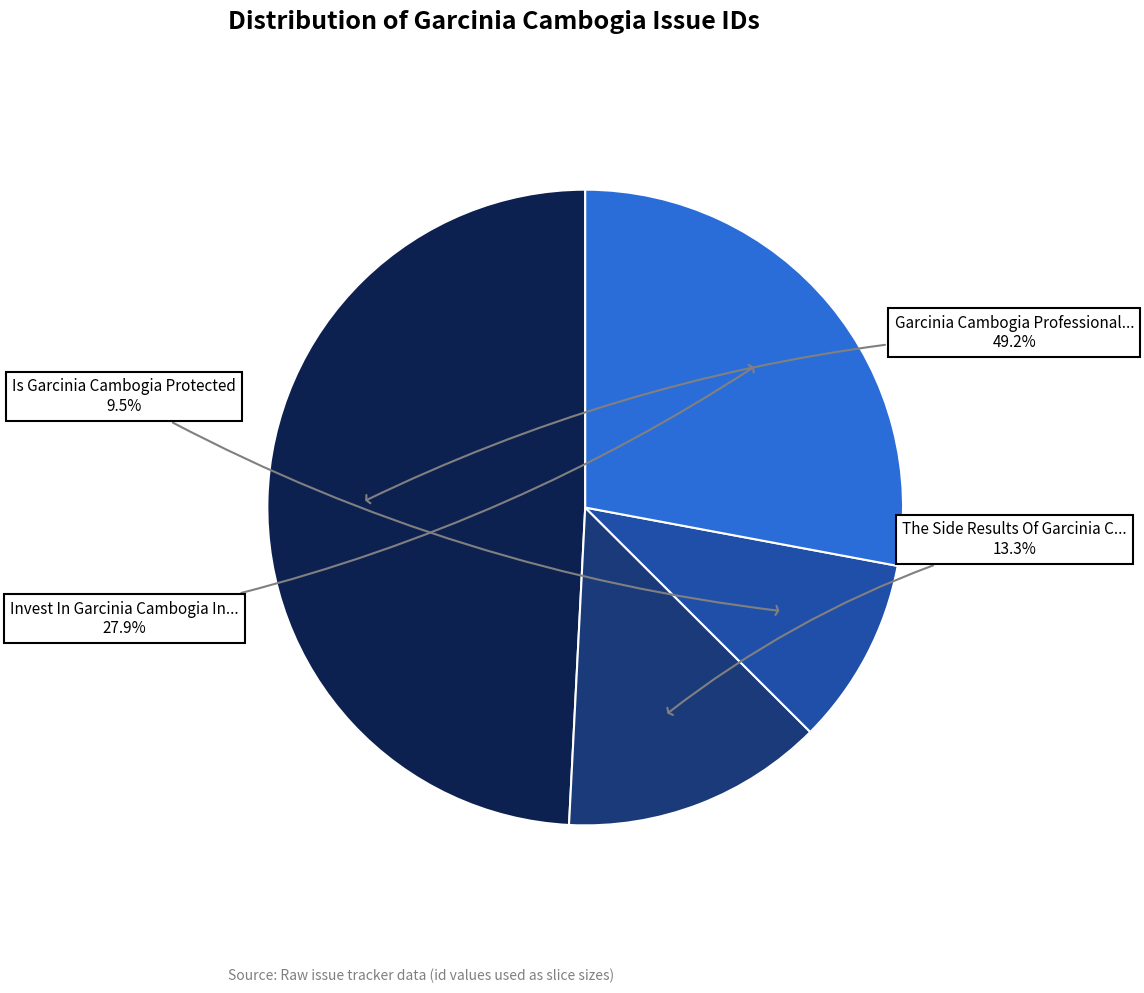

How many slices are in this pie chart?

4